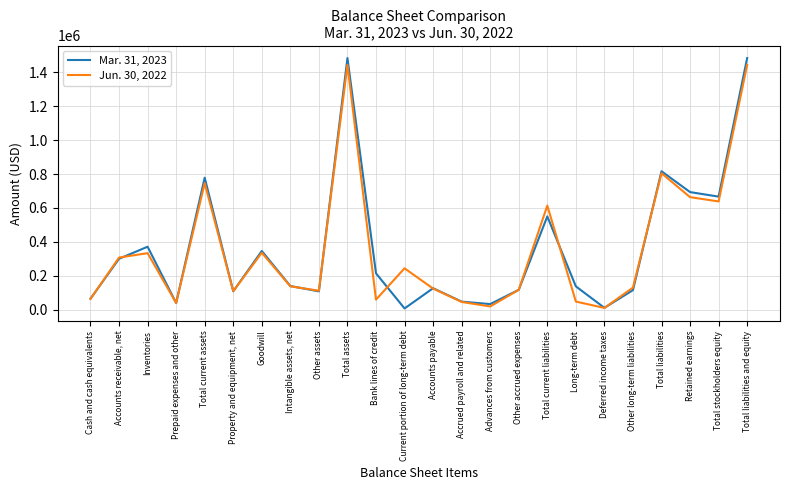

True or false: Mar. 31, 2023 and Jun. 30, 2022 cross at least once.

True